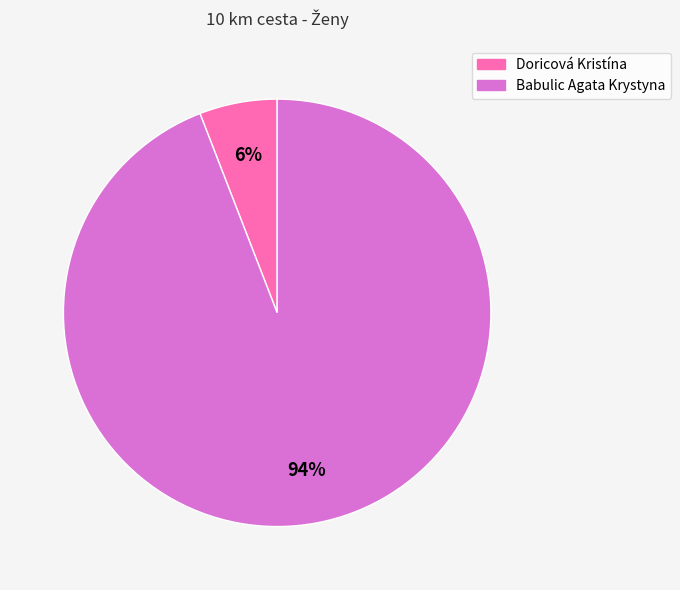

How many segments does this pie chart have?

2